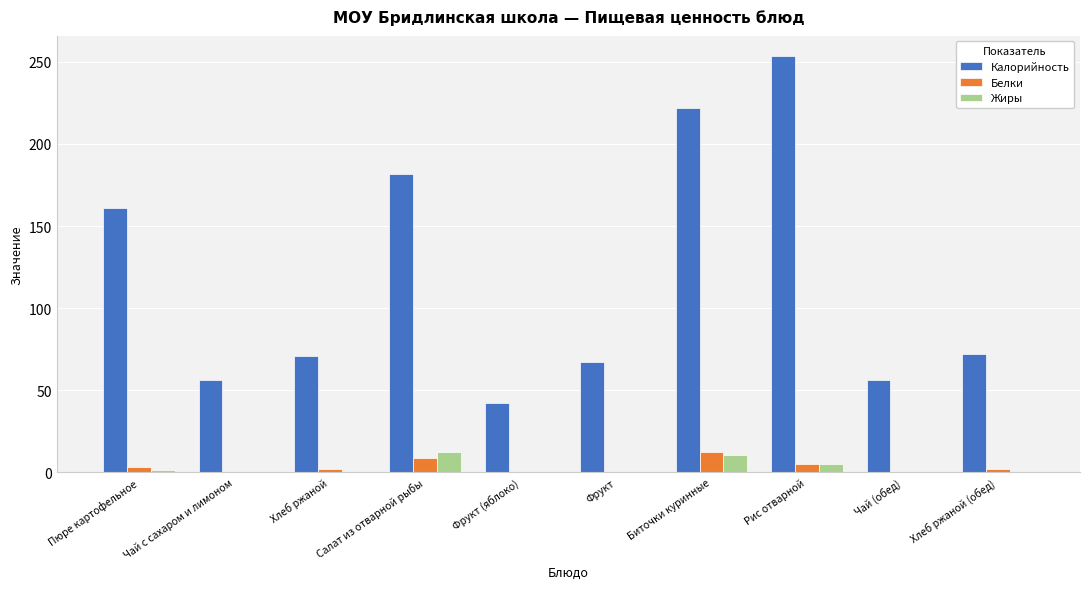

Which series has the widest spread of values?

Калорийность